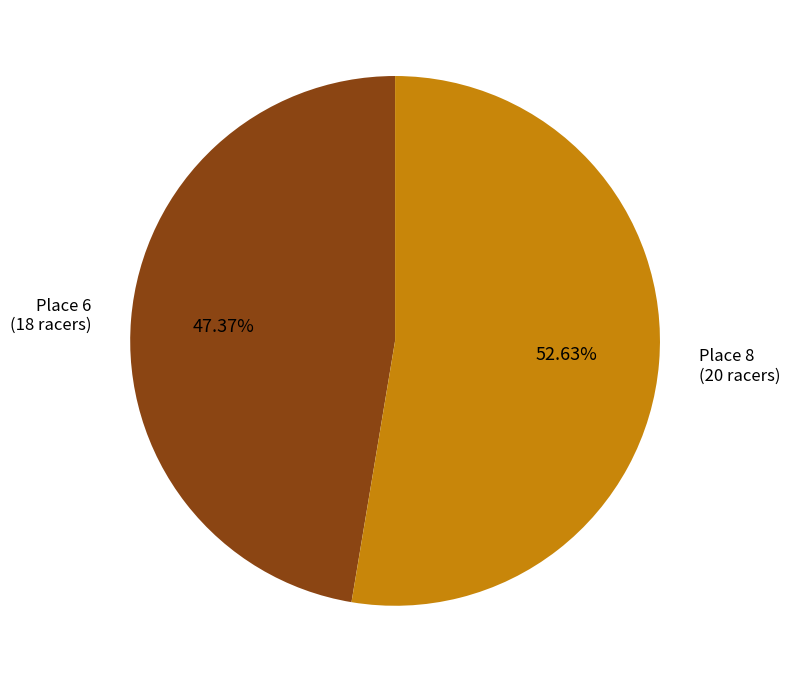

Does any single category account for the majority?

Yes